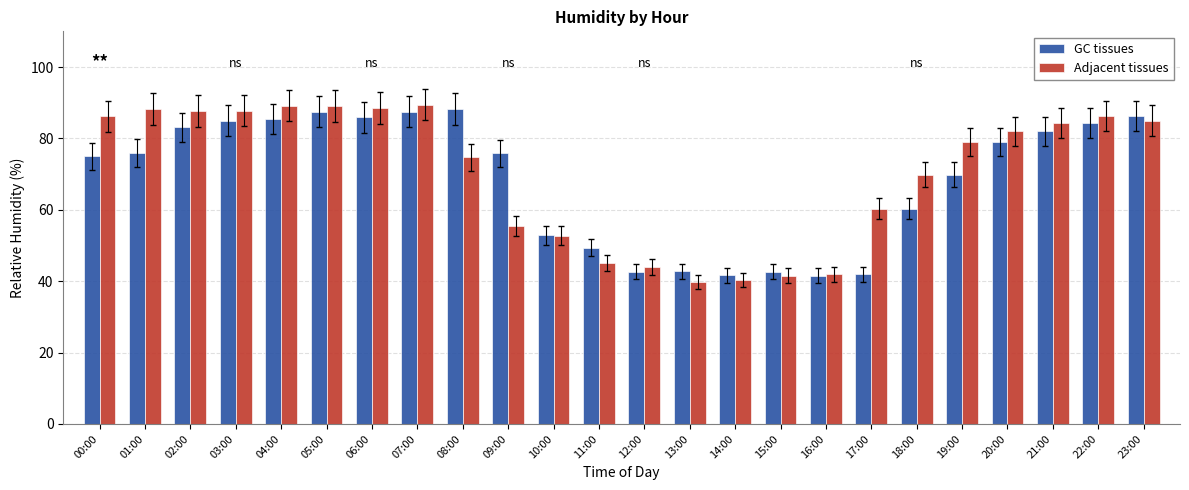

Which series has the largest total across all categories?

Adjacent tissues